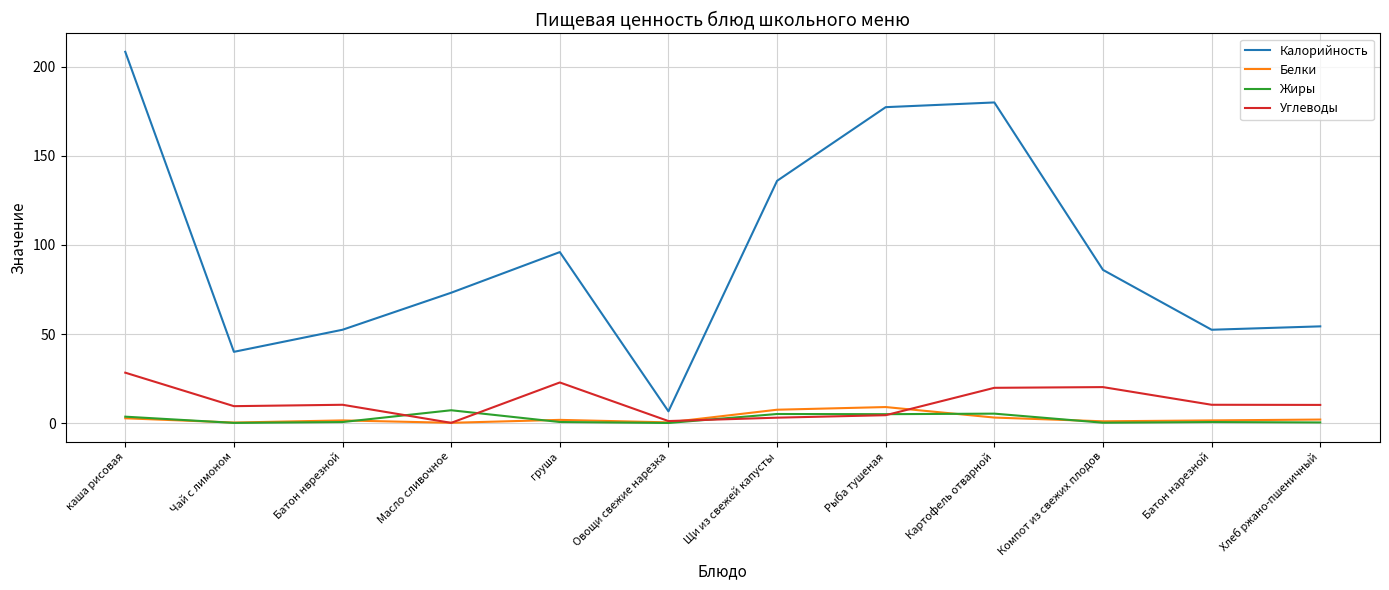

What is the sum of the Калорийность values at Хлеб ржано-пшеничный and Батон нарезной?

106.7